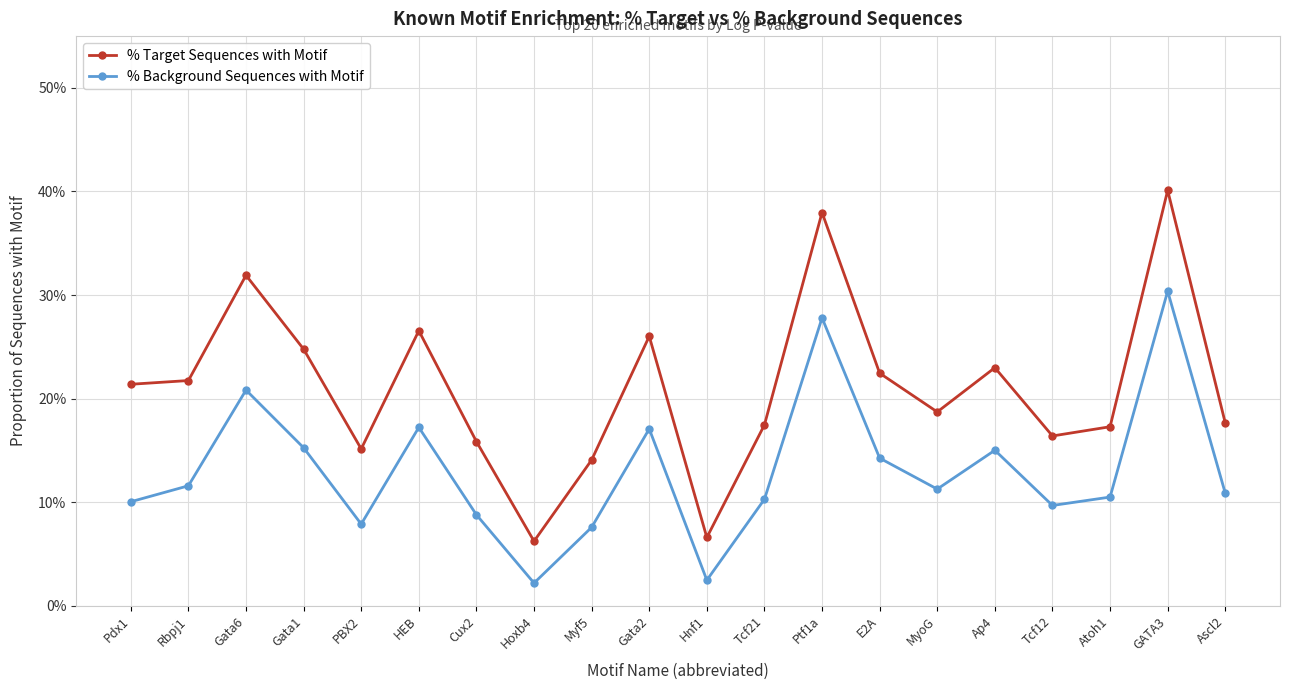

What are all the series names shown in the legend?

% Target Sequences with Motif, % Background Sequences with Motif